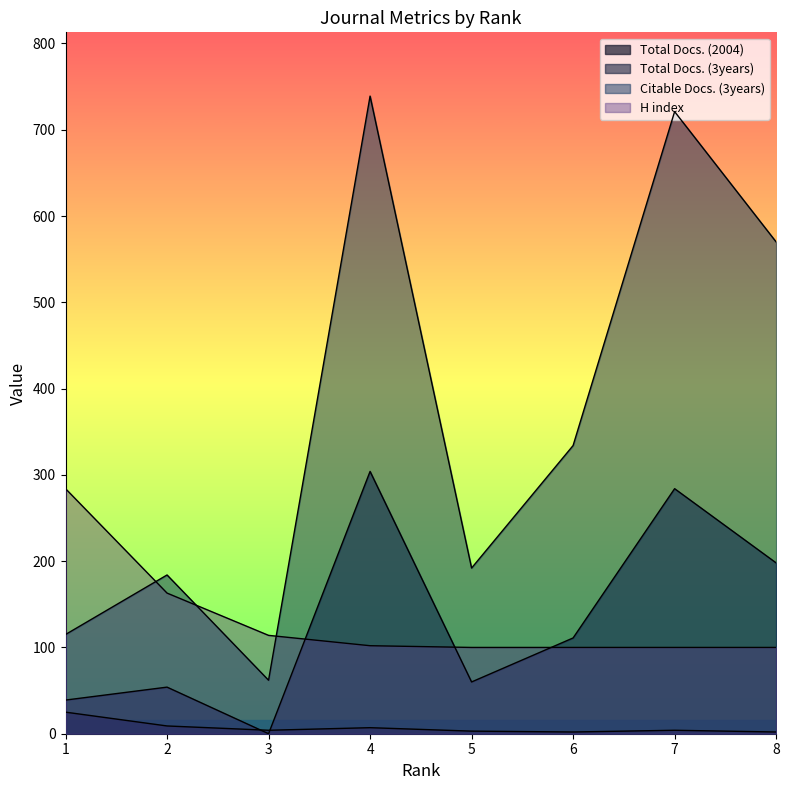

List the series in order of their peak value, highest first.

Citable Docs. (3years), Total Docs. (3years), H index, Total Docs. (2004)